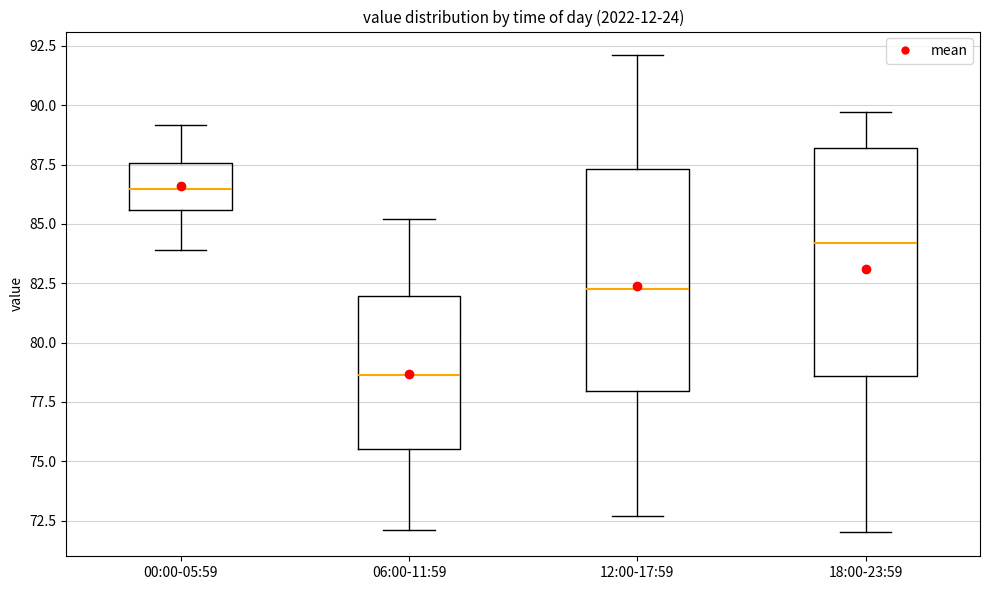

Reading left to right, transcribe this box plot: for each box, give where its median line is, the range the box spans, and where its two whiskers end, as read against the y-axis. The values are not printed on the chart, so give them approximately, as read against the axis.

00:00-05:59: median 86.5, box 85.5 to 87.5, whiskers 84.0 to 89.0
06:00-11:59: median 78.5, box 75.5 to 82.0, whiskers 72.0 to 85.0
12:00-17:59: median 82.5, box 78.0 to 87.5, whiskers 72.5 to 92.0
18:00-23:59: median 84.0, box 78.5 to 88.0, whiskers 72.0 to 89.5